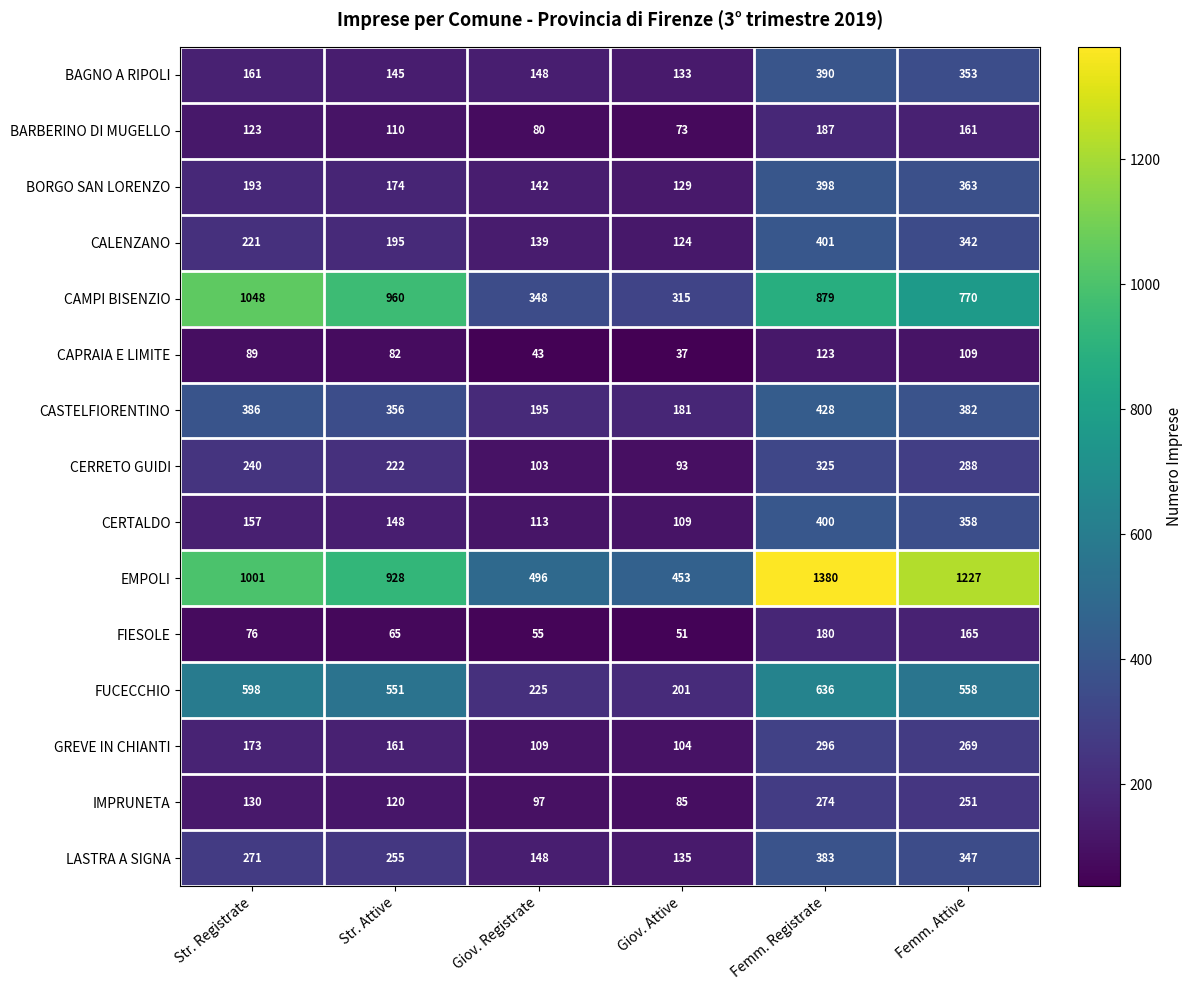

At which category is the sum across all series the highest?

Femm. Registrate